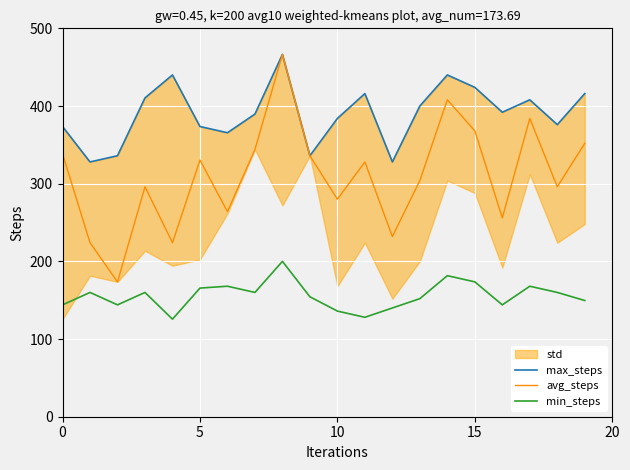

Reading right to left, transcribe all the data shown in this chart.

max_steps: 416.0	376.0	408.0	392.0	424.0	440.0	400.0	328.0	416.0	384.0	336.0	466.4	389.6	365.6	373.6	440.0	410.4	336.0	328.0	373.6
avg_steps: 352.0	296.0	384.0	256.0	368.0	408.0	304.0	232.0	328.0	280.0	336.0	466.4	344.0	264.0	330.4	224.0	296.0	173.6	224.0	338.4
min_steps: 149.6	160.0	168.0	144.0	173.6	181.6	152.0	140.0	128.0	136.0	154.4	200.0	160.0	168.0	165.6	125.6	160.0	144.0	160.0	144.0